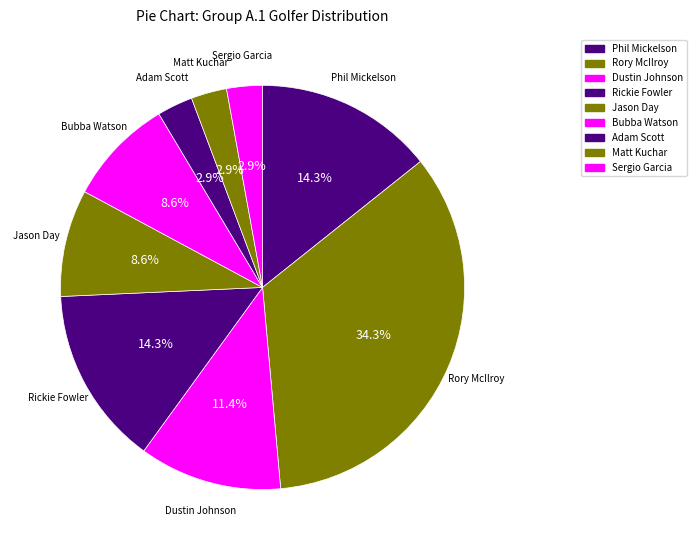

How many segments does this pie chart have?

9